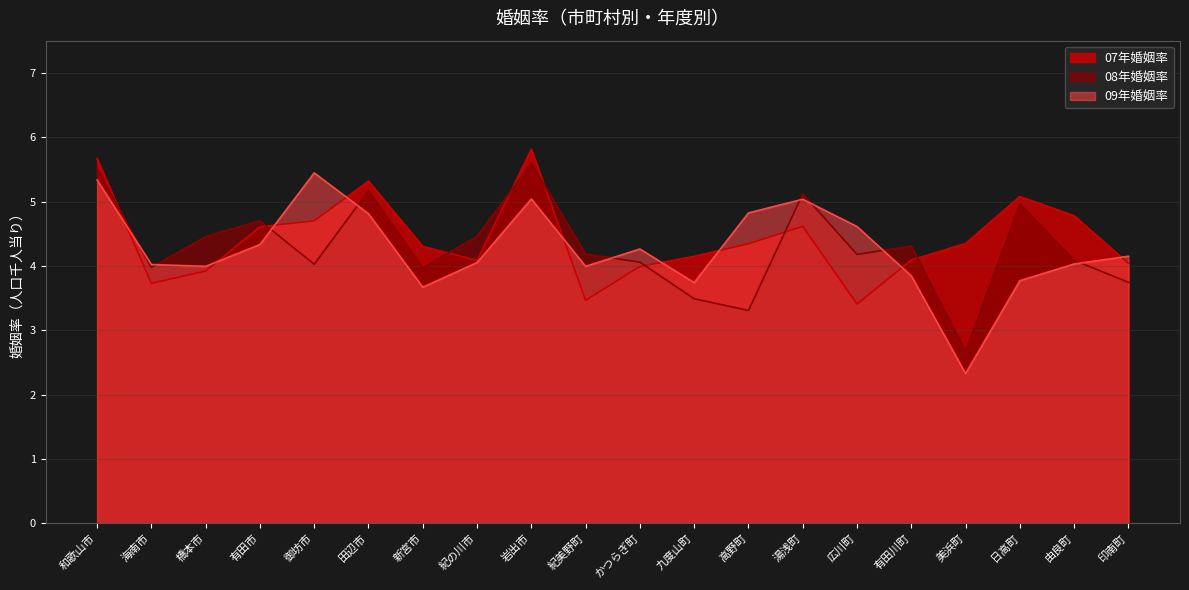

The value of 07年婚姻率 at かつらぎ町 is 4.0. True or false?

True